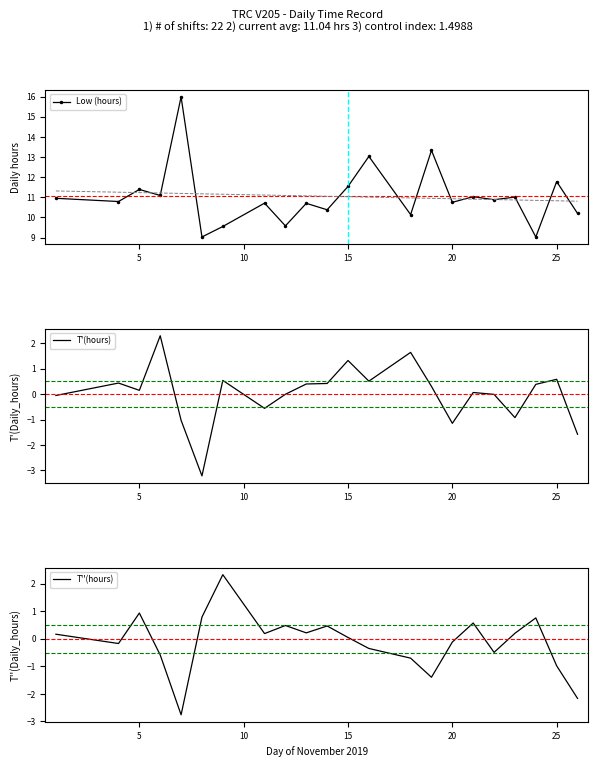

What is the highest value of the Low (hours) series?

16.0